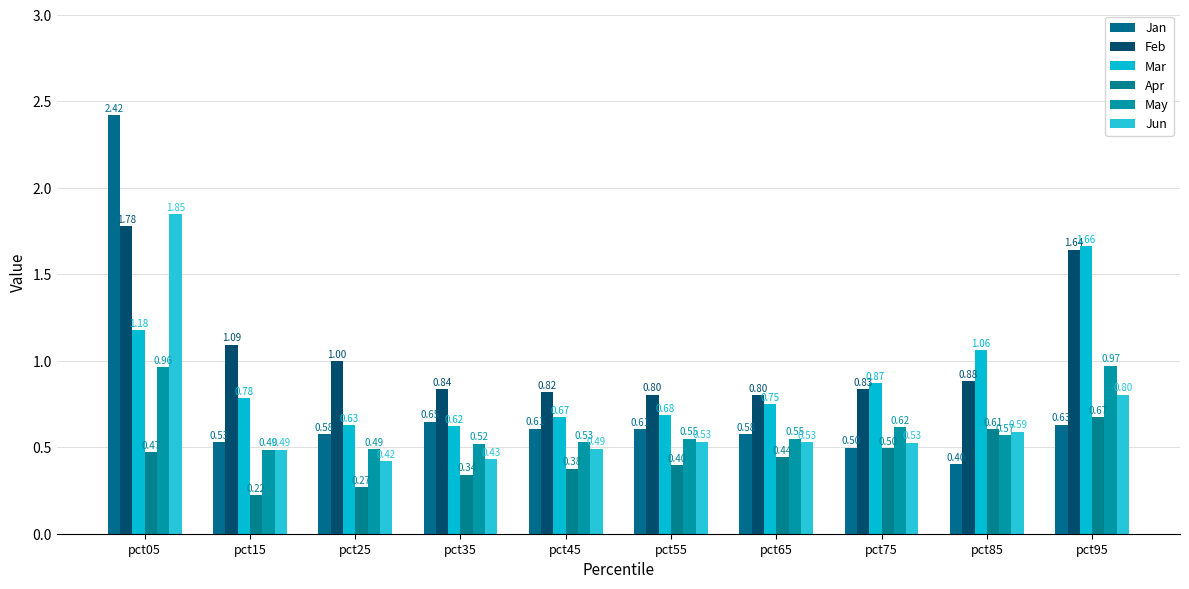

What is the difference between the highest and lowest values at pct65?

0.4